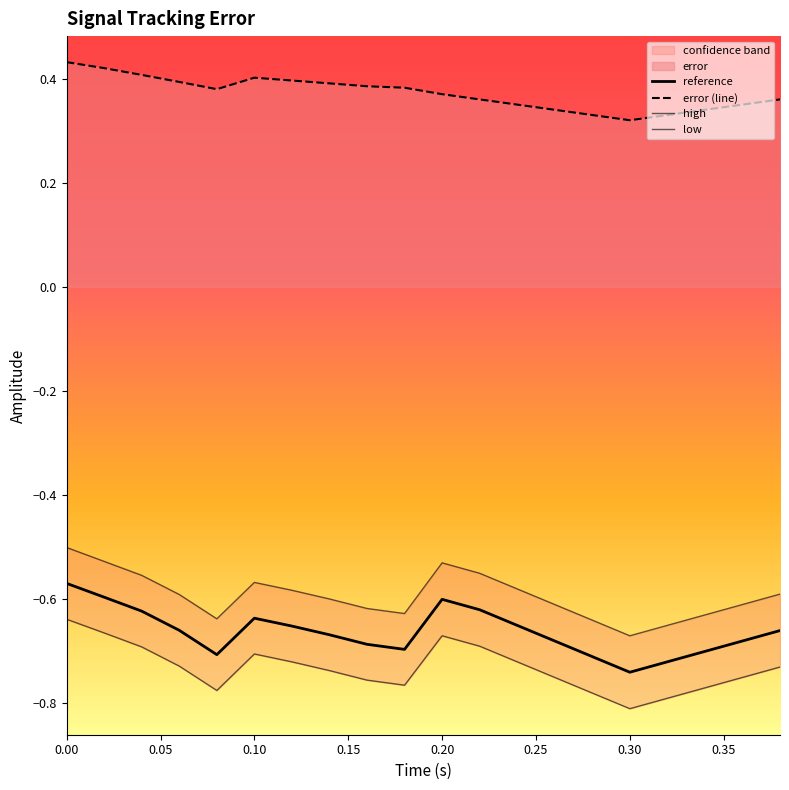

Which series has the largest total across all categories?

error (line)